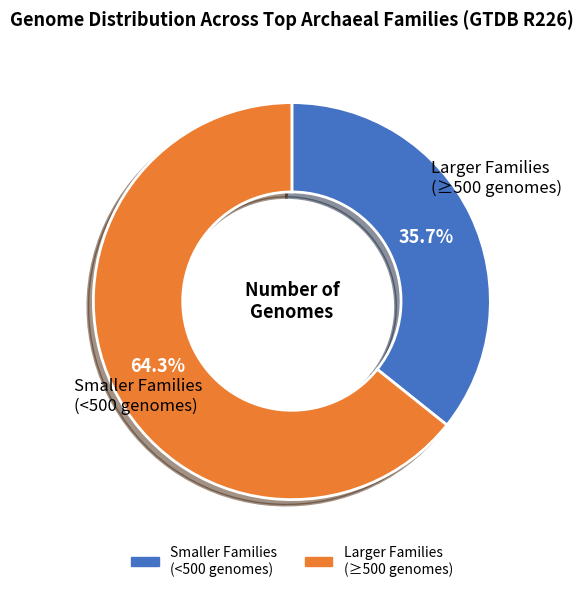

Does any single category account for the majority?

Yes